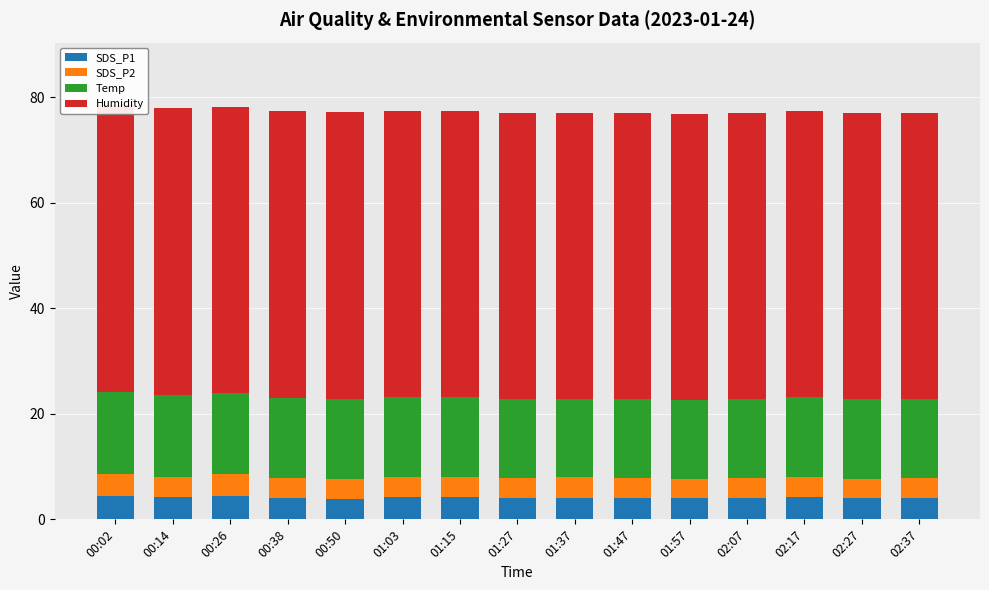

Rank the series by their maximum value, from highest to lowest.

Humidity, Temp, SDS_P1, SDS_P2